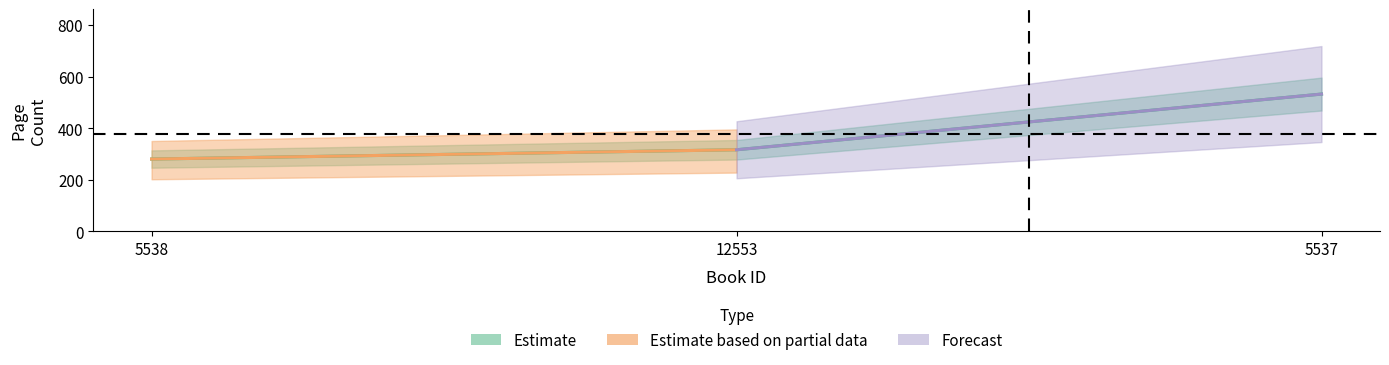

Reading right to left, extract all data points from this chart.

5537=532	12553=316	5538=280